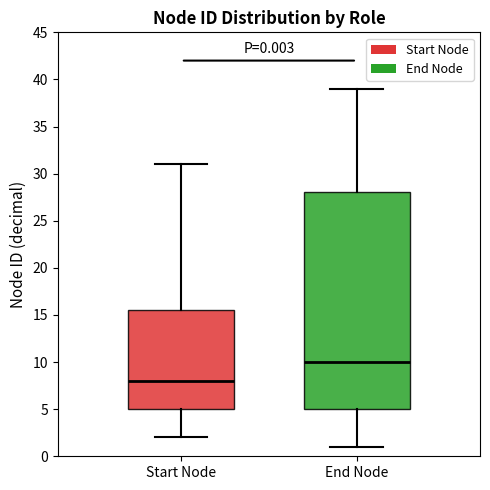

Which box is the tallest, from its lower edge to its upper edge?

End Node